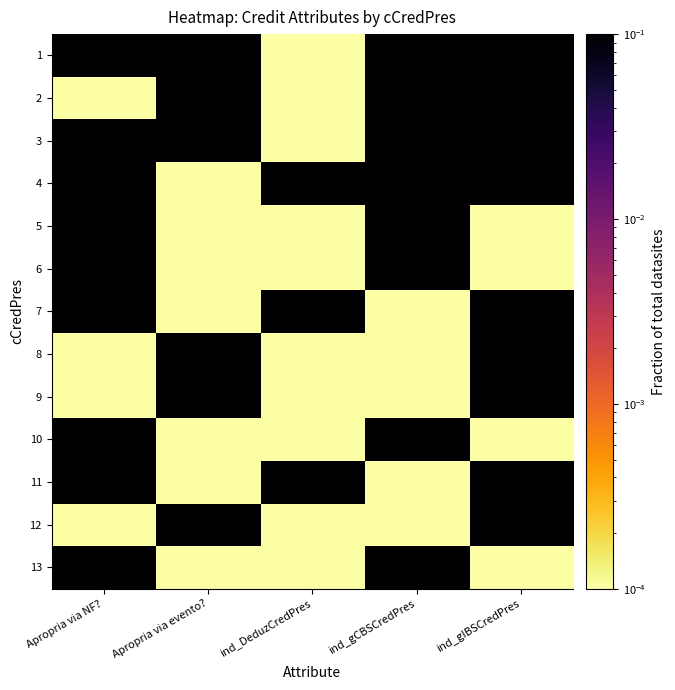

Rank the series at Apropria via evento? from lowest to highest value.

4, 5, 6, 7, 10, 11, 13, 1, 2, 3, 8, 9, 12